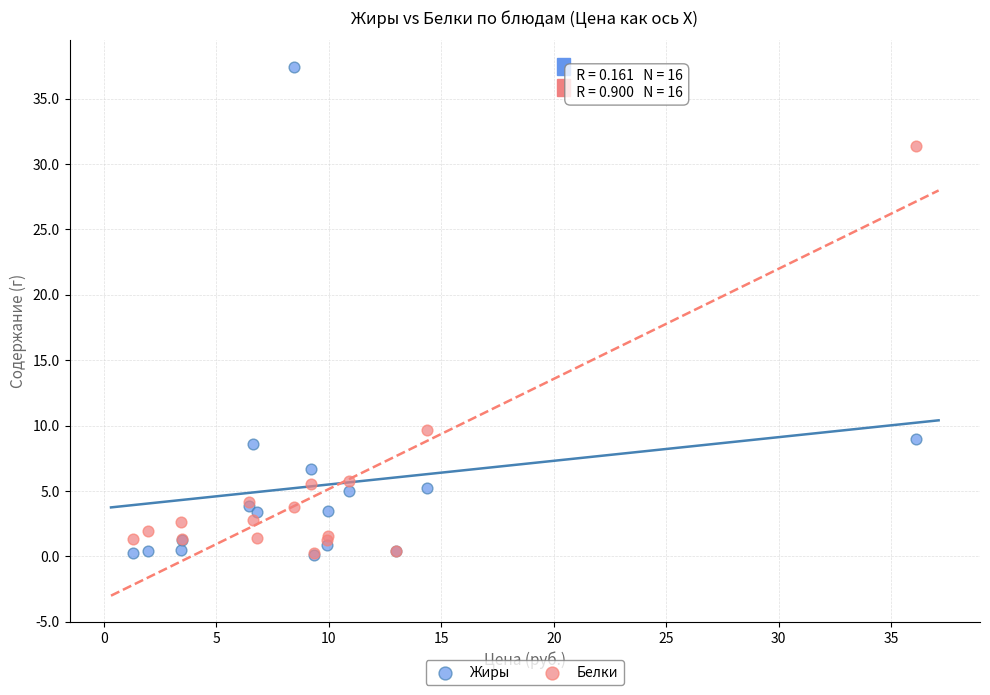

Which series has the largest Y range (max minus min)?

Жиры